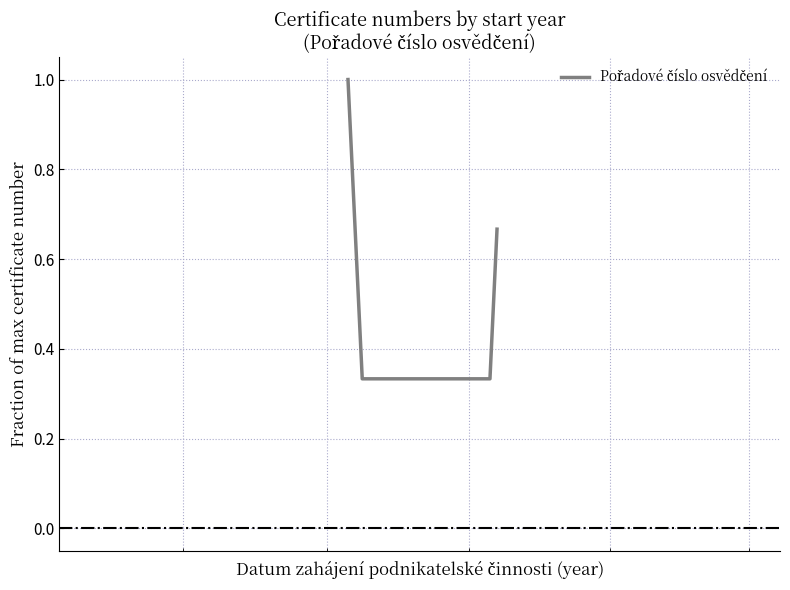

What is the greatest value displayed?

1.0